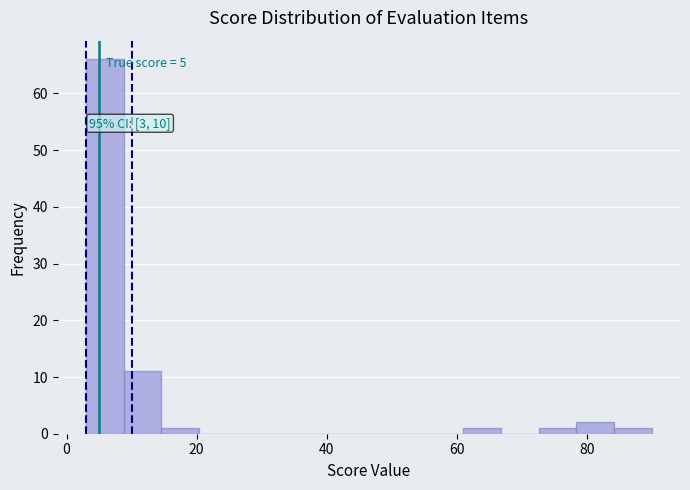

Read against the x-axis, roughly where is the centre of the tallest bar?

6